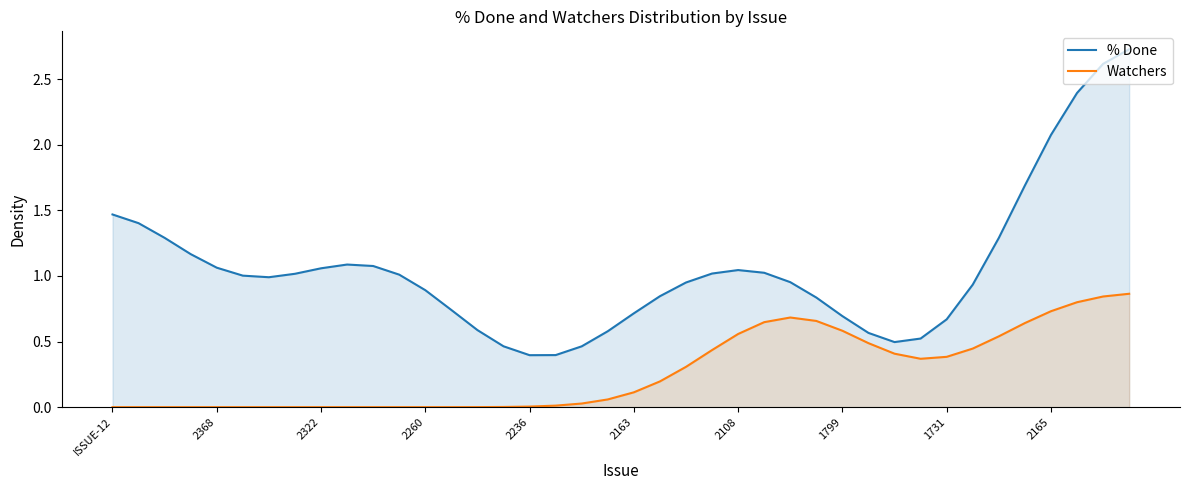

How many positive values does the Watchers series have?

27